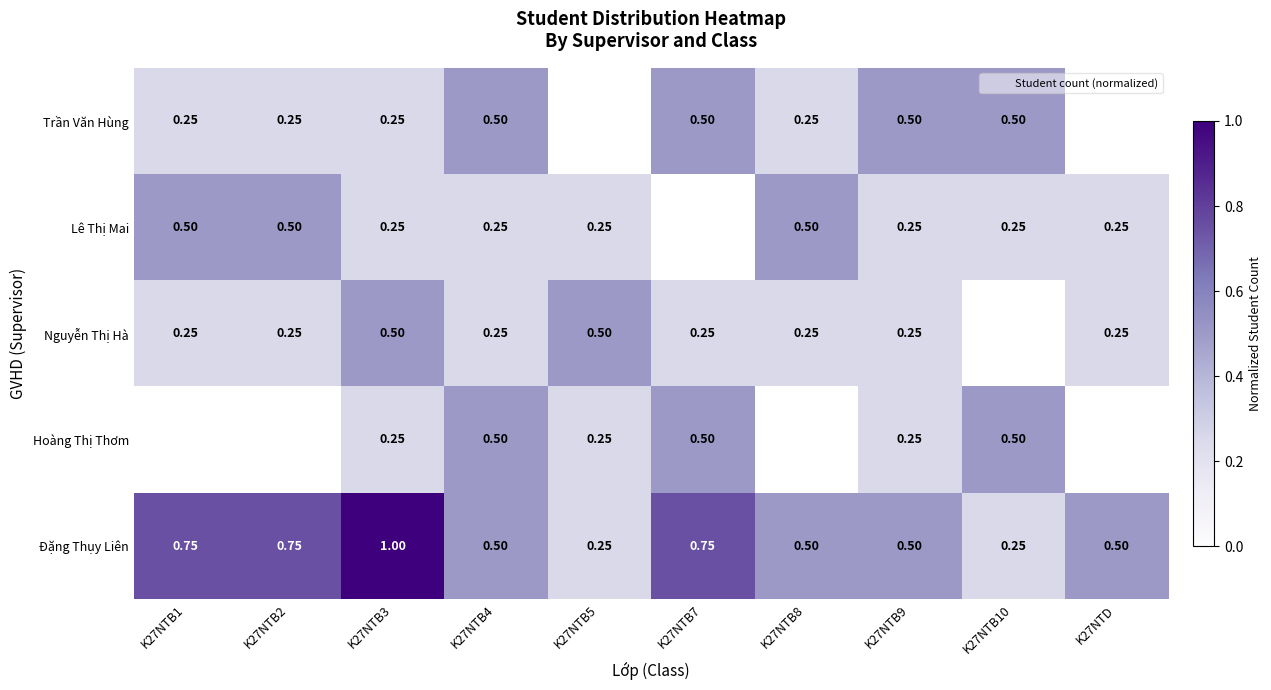

The Lê Thị Mai series shows 0.4 at K27NTB3. True or false?

False